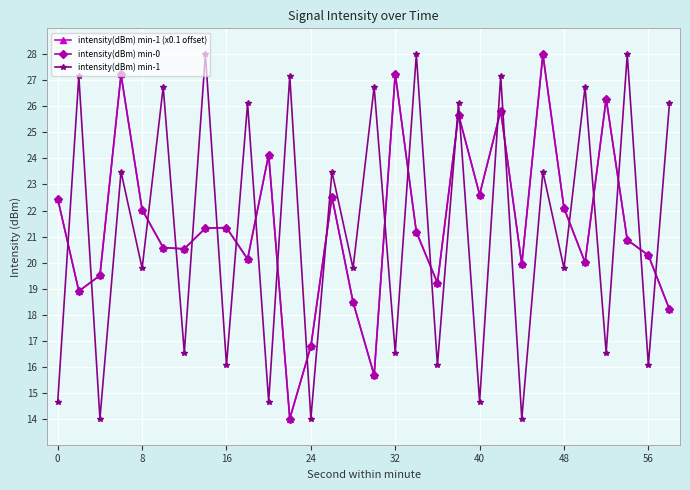

Does the chart have visible grid lines?

Yes